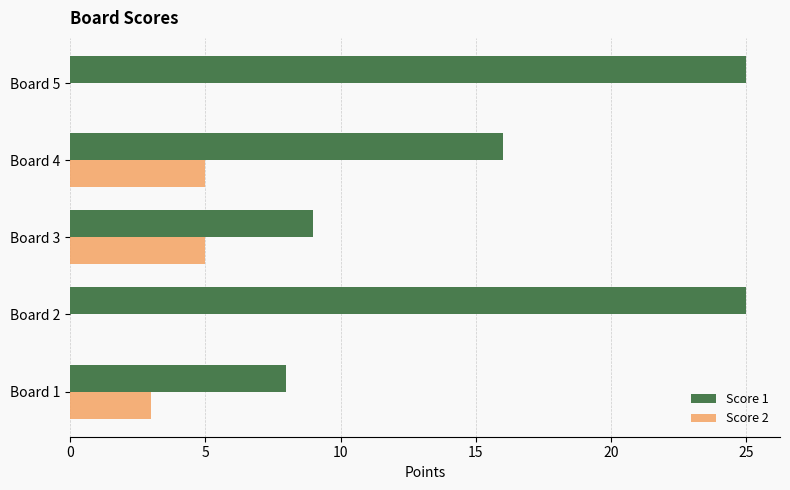

Between Board 4 and Board 5, which series saw the biggest shift?

Score 1